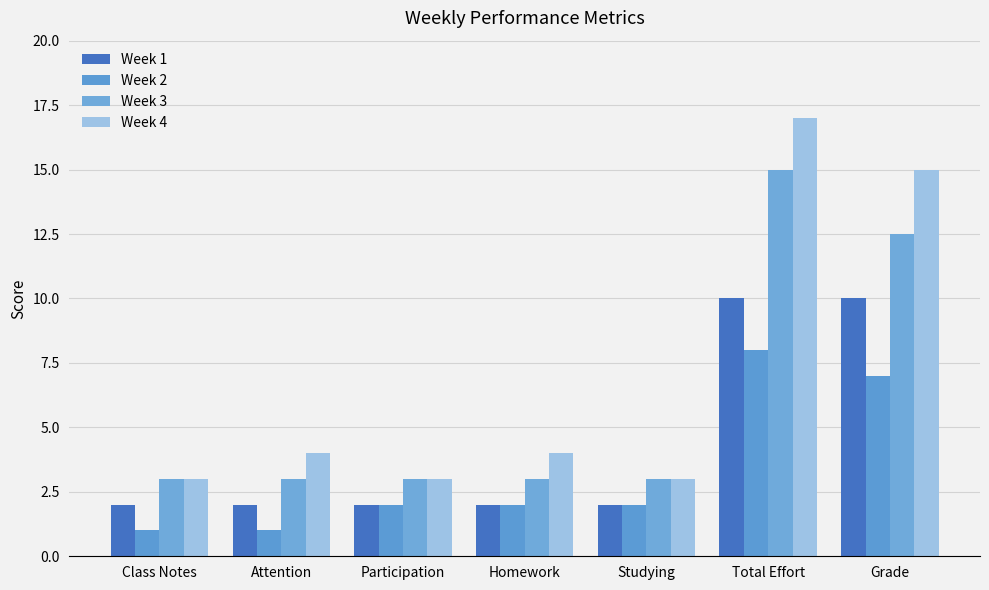

Which series has the widest spread of values?

Week 4